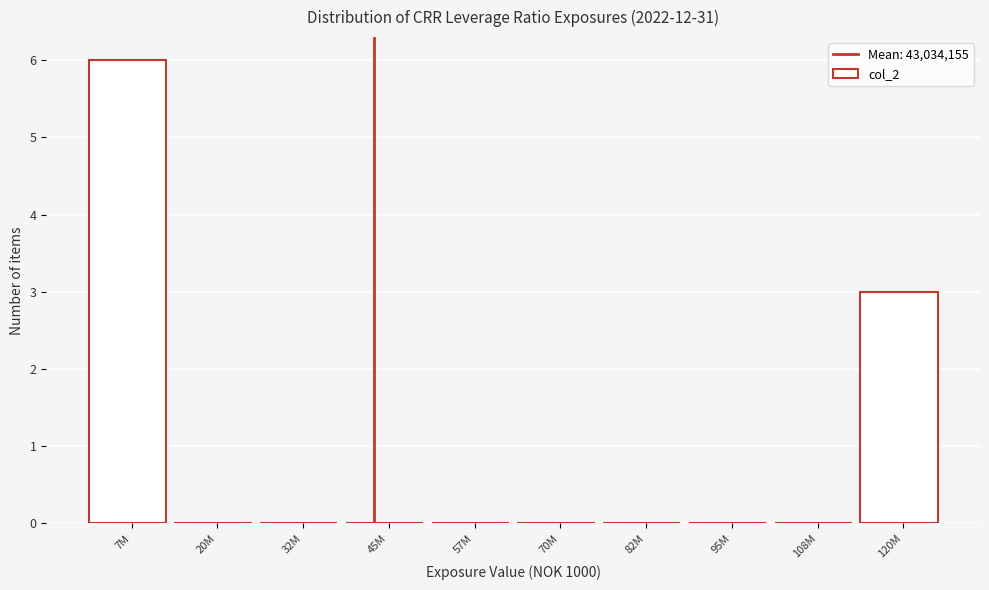

Reading left to right, list all the values displayed in this chart.

7M=6	20M=0	32M=0	45M=0	57M=0	70M=0	82M=0	95M=0	108M=0	120M=3